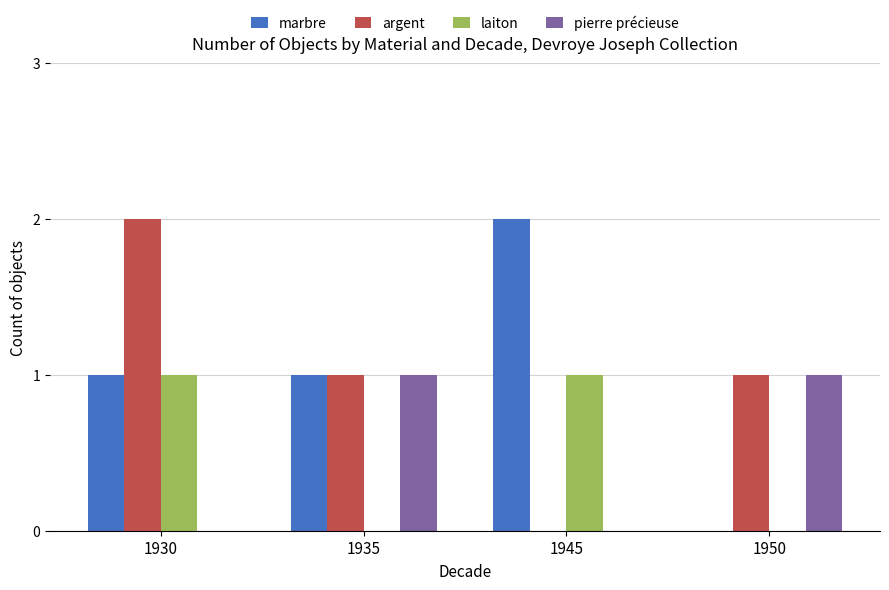

The marbre series shows -1 at 1950. True or false?

False